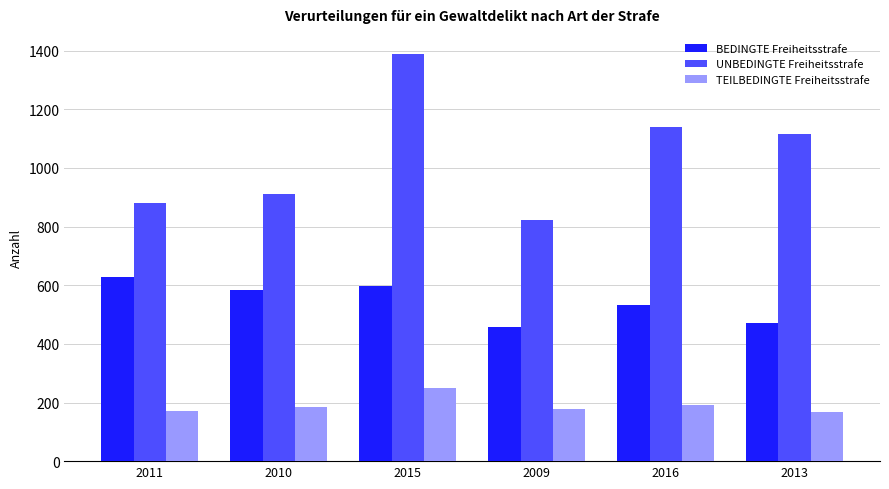

Is it true that UNBEDINGTE Freiheitsstrafe equals 1388 at 2015?

True